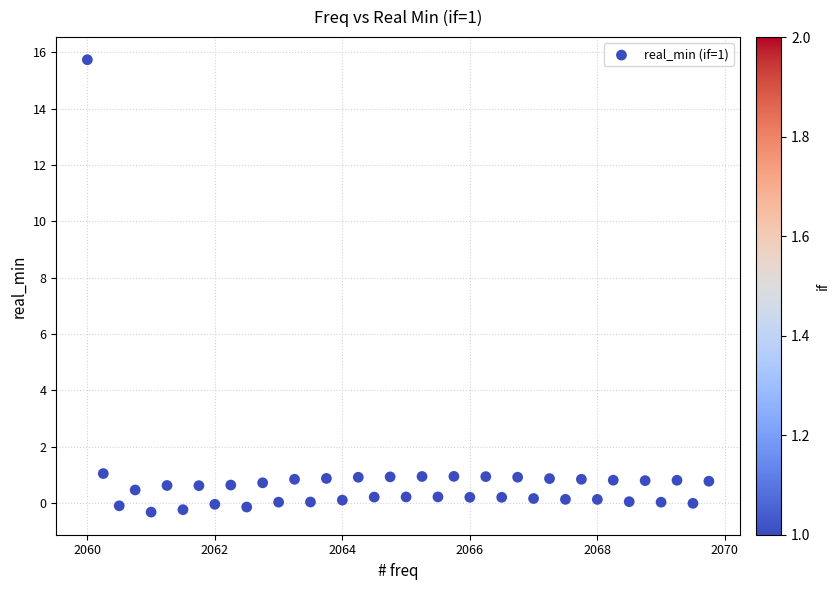

What is the range of Y values (max minus min)?

16.1